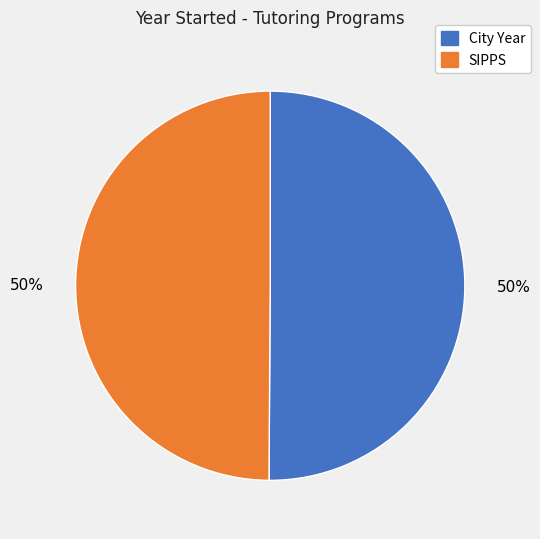

Approximately how many times larger is the value at City Year compared to SIPPS?

1.0